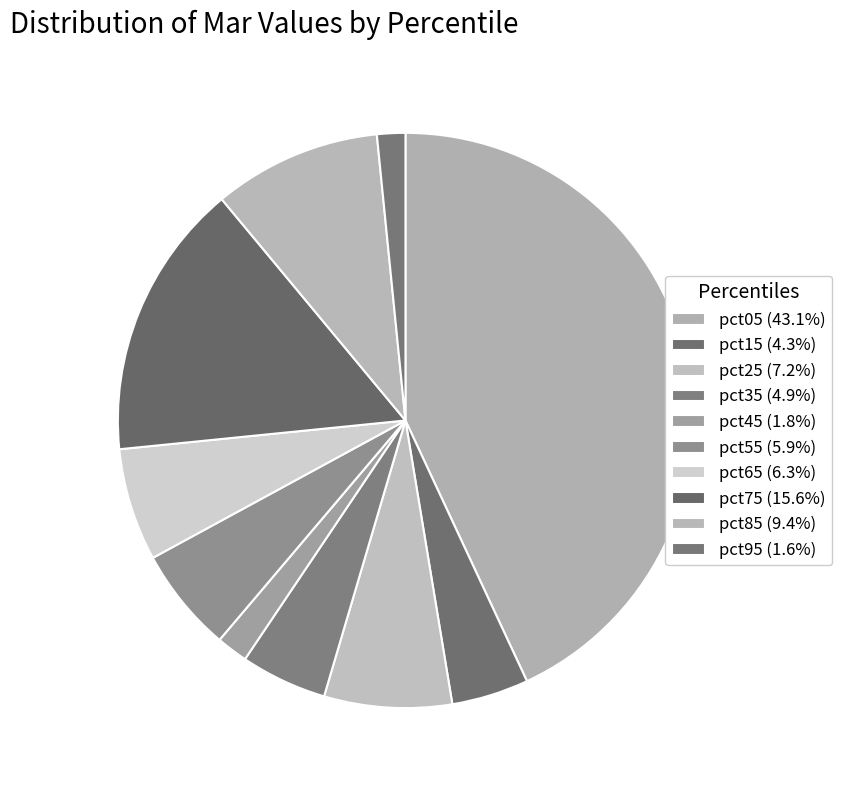

To the nearest percent, what portion does pct95 represent?

2%